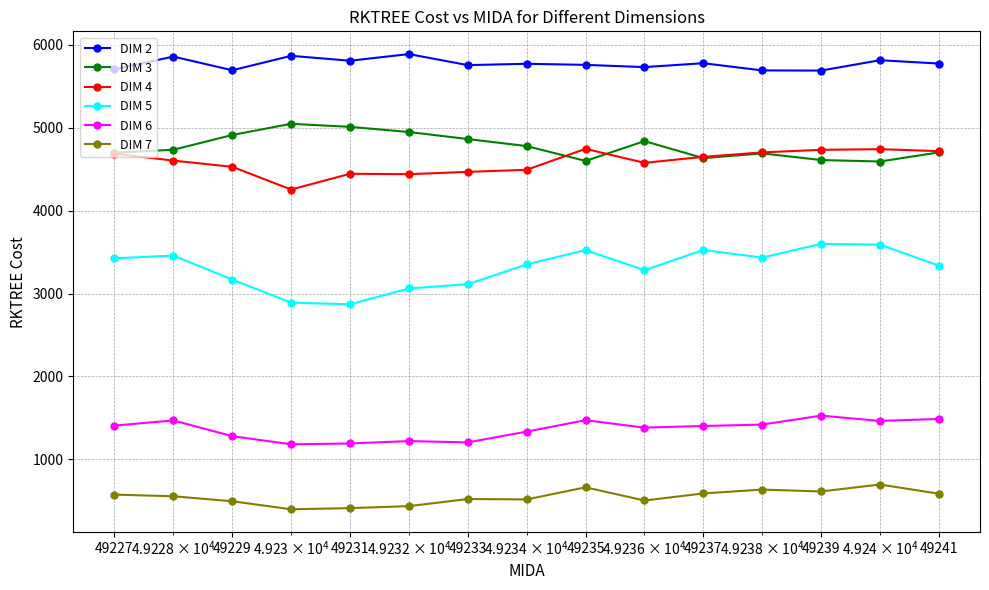

What is the highest value of the DIM 2 series?

5889